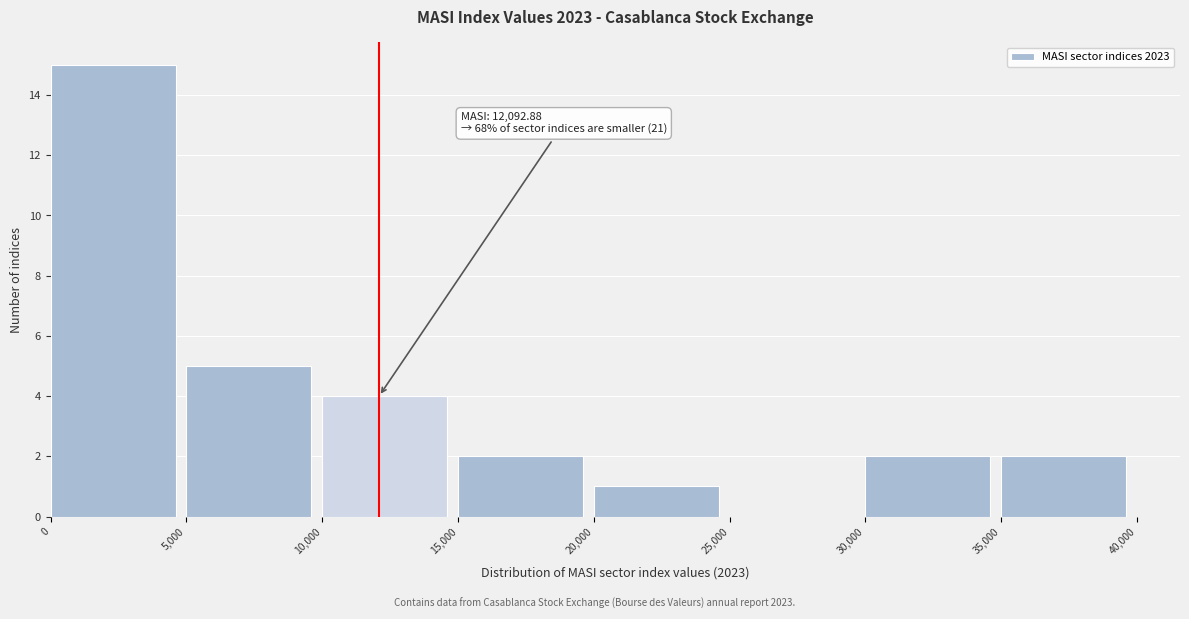

Which range on the x-axis has the tallest bar?

0 to 5,000